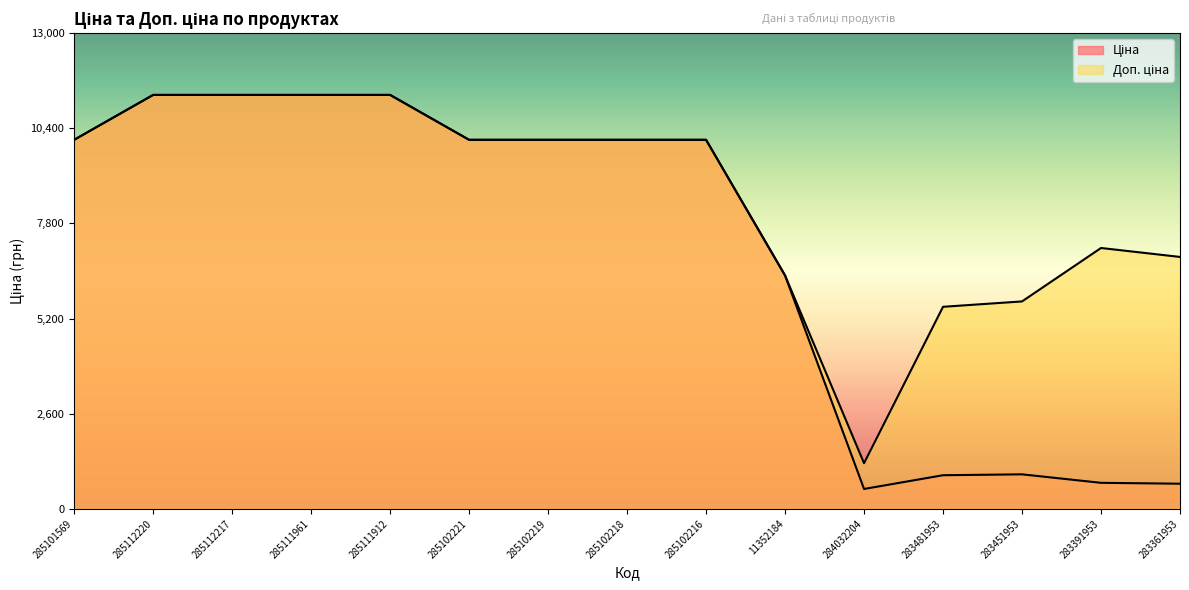

Reading right to left, extract all data points from this chart.

Ціна: 688.5	713.0	944.9	920.5	545.0	6378.9	10085.8	10085.8	10085.8	10085.8	11312.5	11312.5	11312.5	11312.5	10085.8
Доп. ціна: 6885.5	7129.6	5669.5	5523.0	1249.1	6378.9	10085.8	10085.8	10085.8	10085.8	11312.5	11312.5	11312.5	11312.5	10085.8